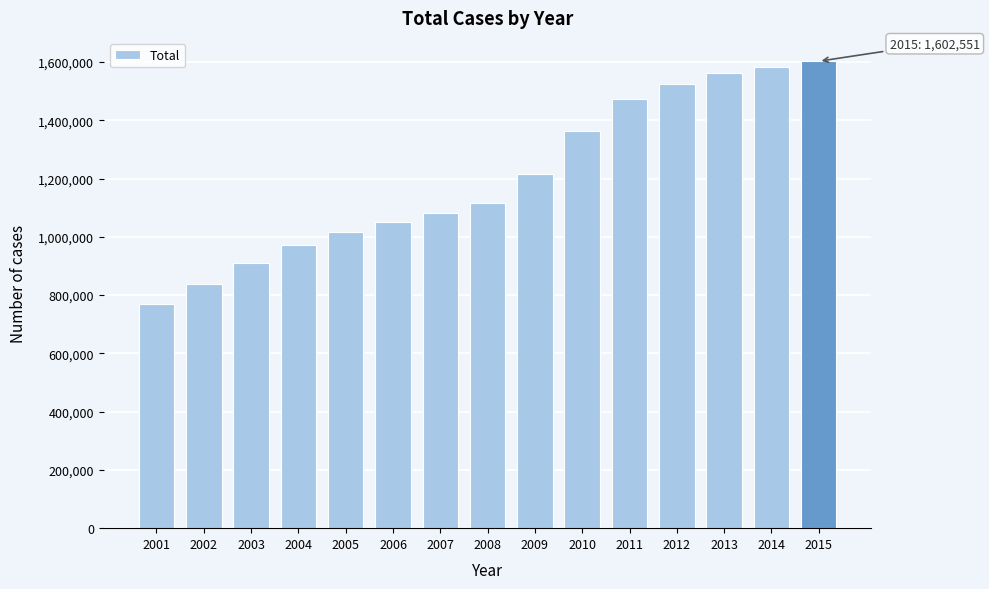

Reading right to left, what are all the values shown in this chart?

1602551	1583211	1562754	1526015	1472230	1362190	1216840	1117660	1082690	1050650	1015830	970640	908790	838550	767870